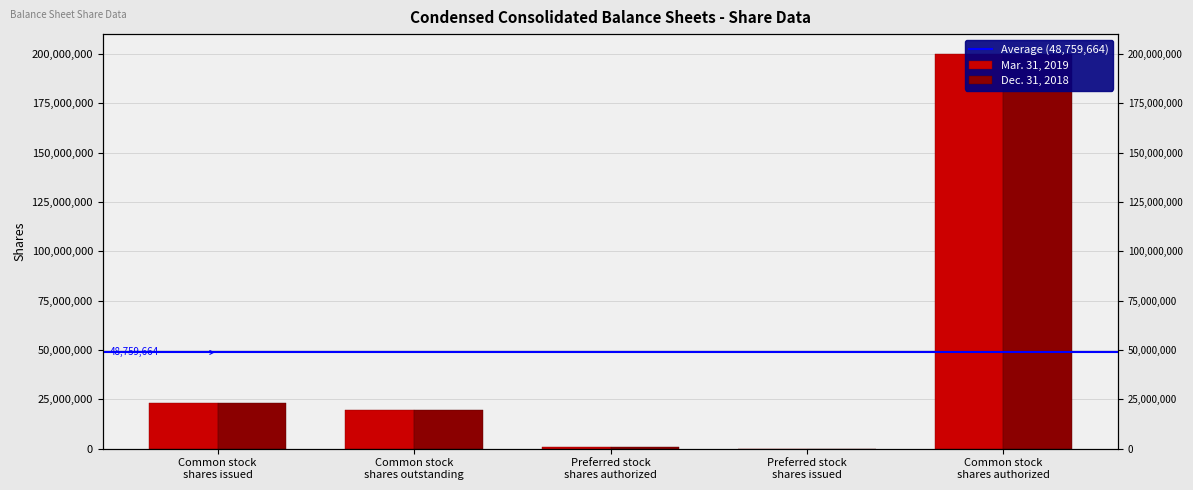

How many bars are there in total?

10